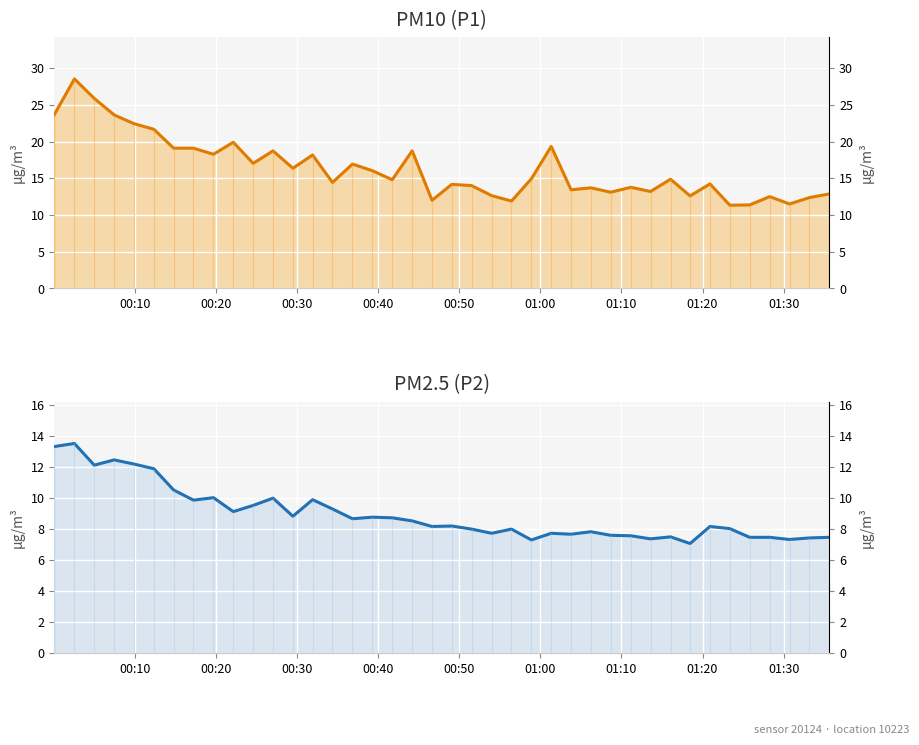

What is the sum of all P1 values?

653.2